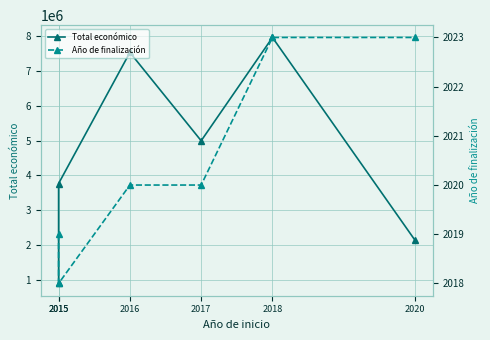

At which label does Total económico first exceed 4997006?

2016